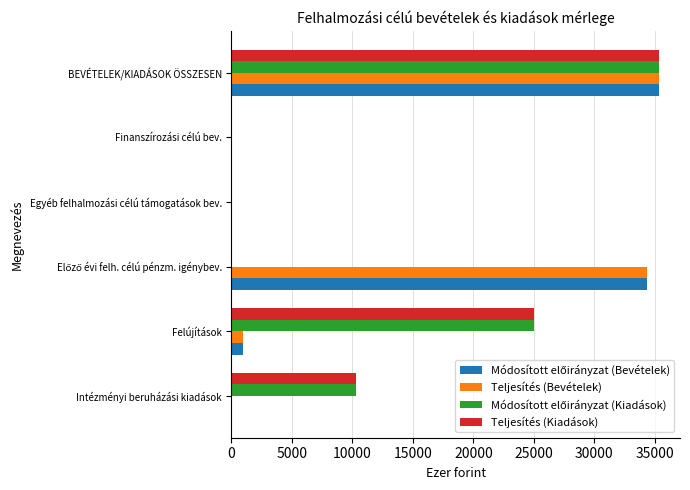

The value of Teljesítés (Bevételek) at Felújítások is 979. True or false?

True